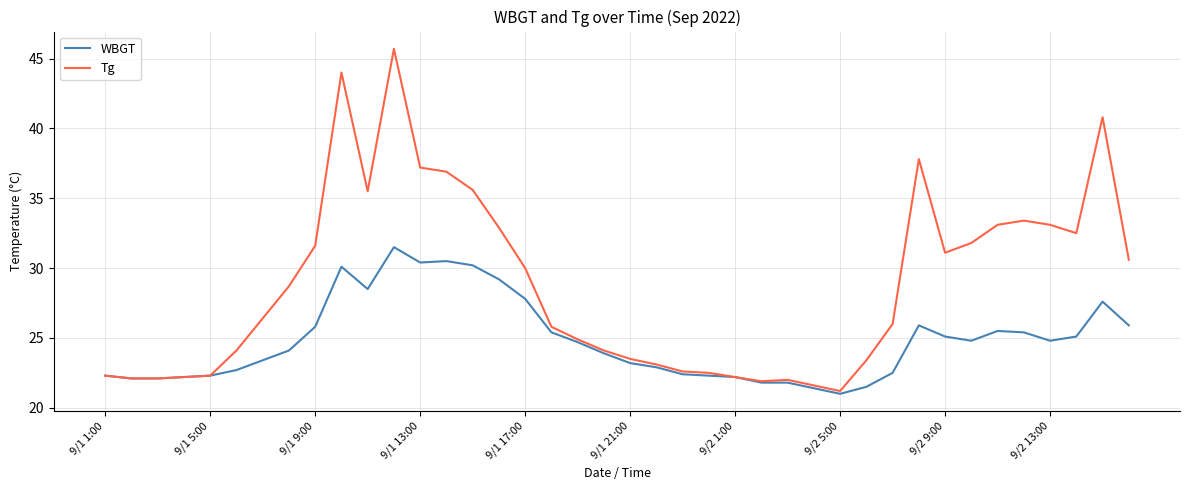

What is the minimum value for Tg?

21.2